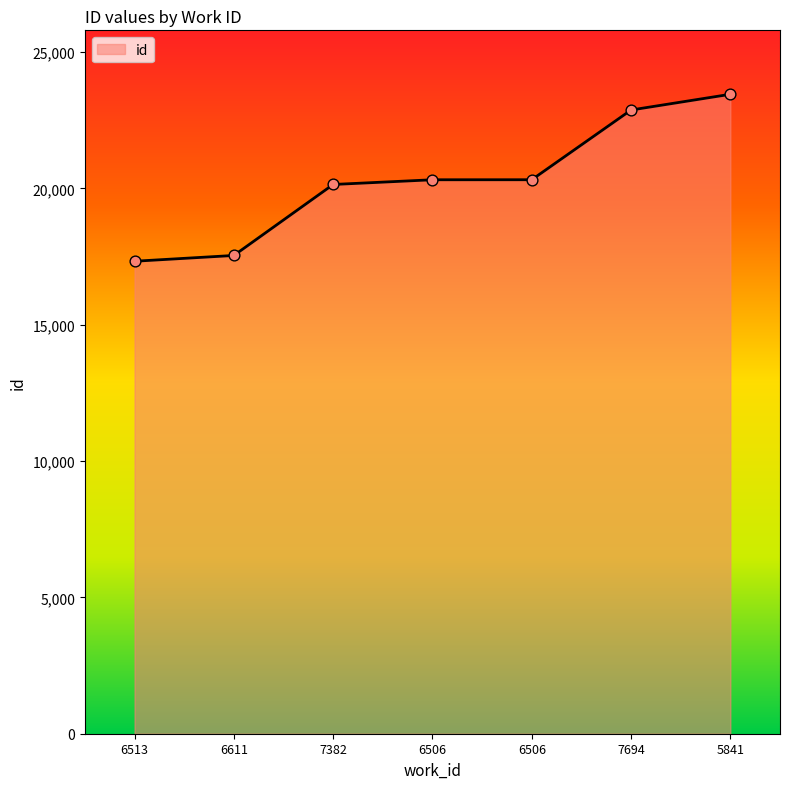

How many values are below 20315?

3